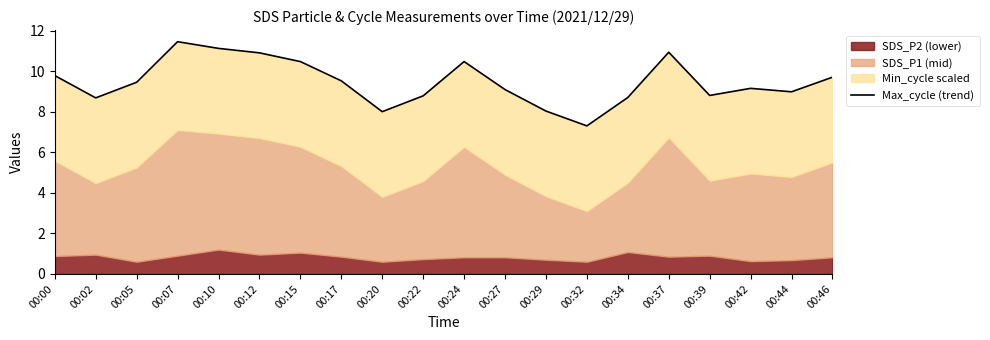

How many points are higher than both their immediate neighbors (excluding endpoints)?

4